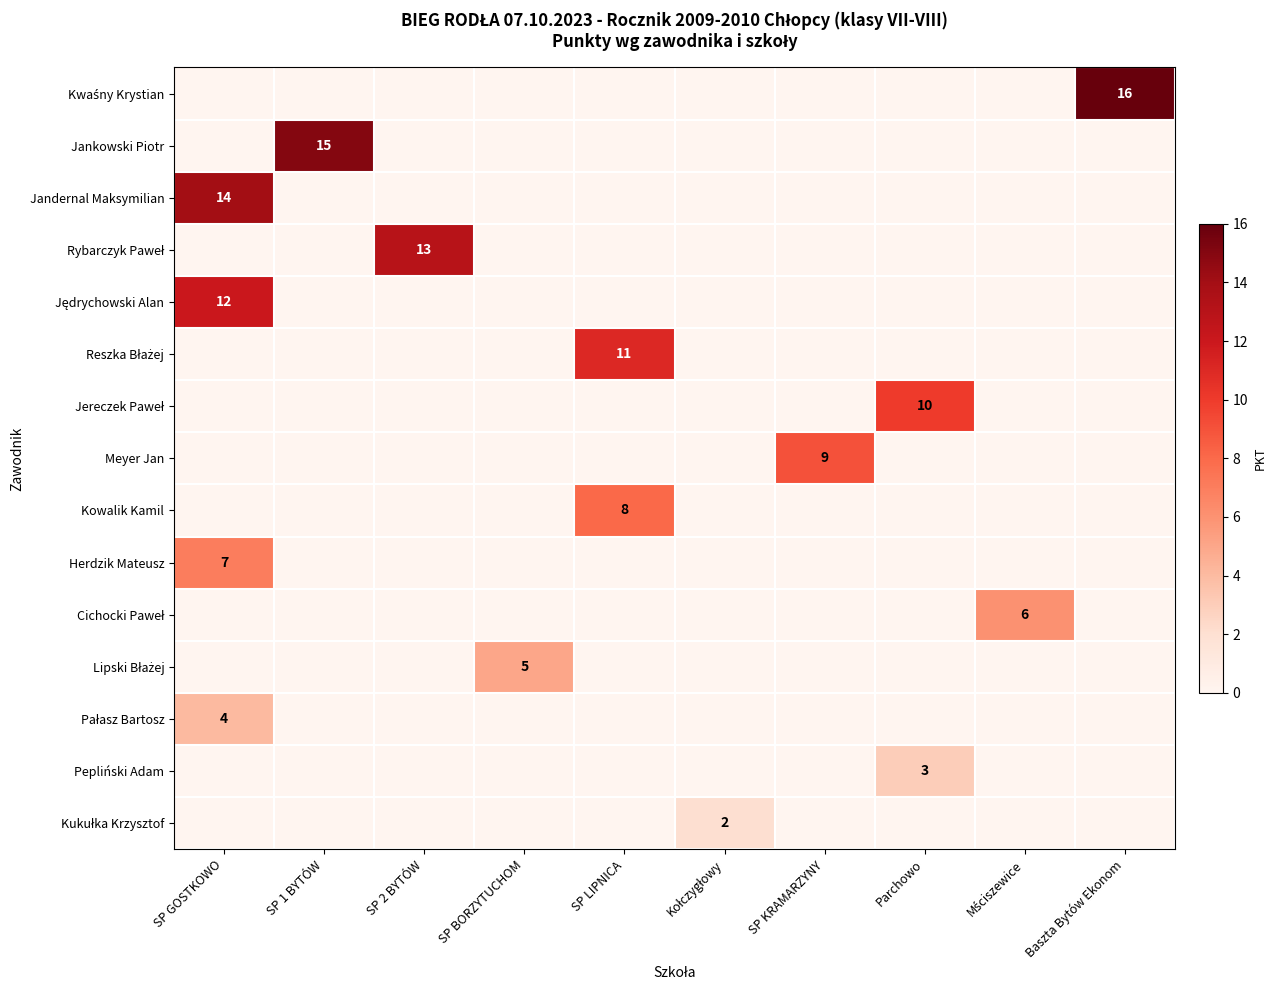

What is the difference between the highest and lowest values at SP 1 BYTÓW?

15